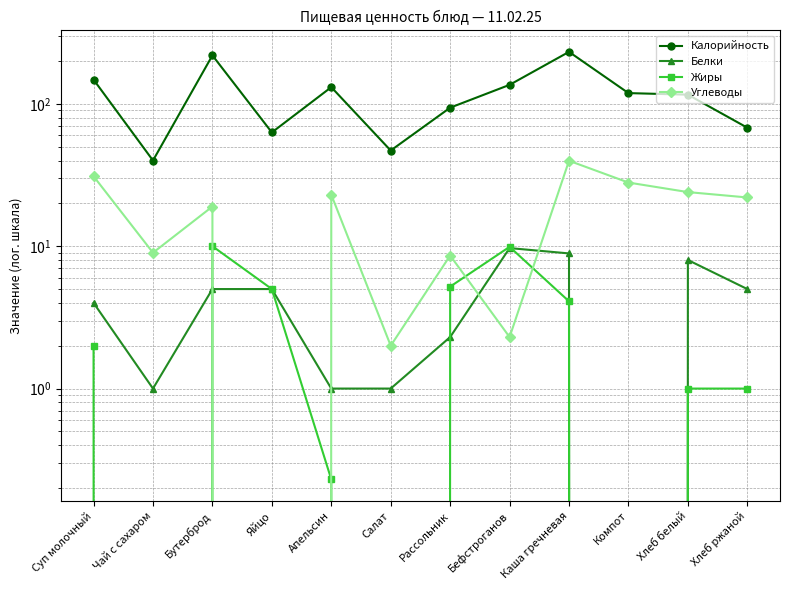

What is the spread (max minus min) of values at Хлеб ржаной?

67.0